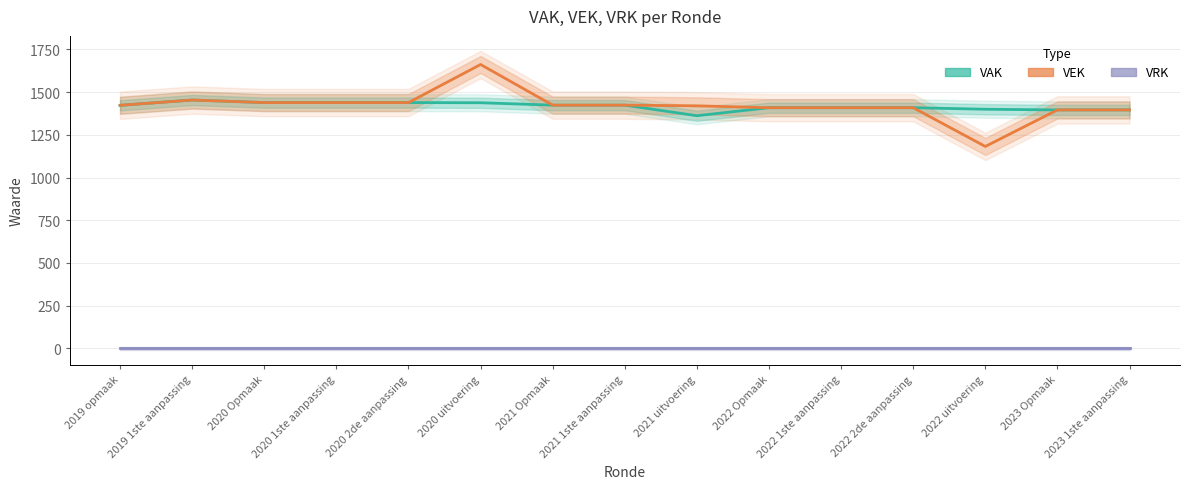

True or false: VEK and VAK cross at least once.

False